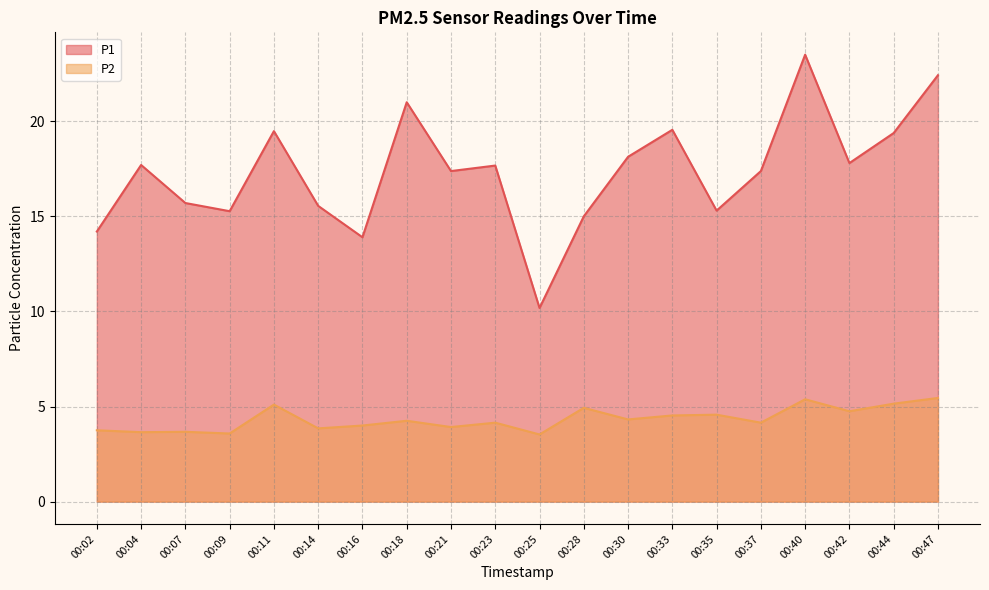

True or false: P1 and P2 cross at least once.

False